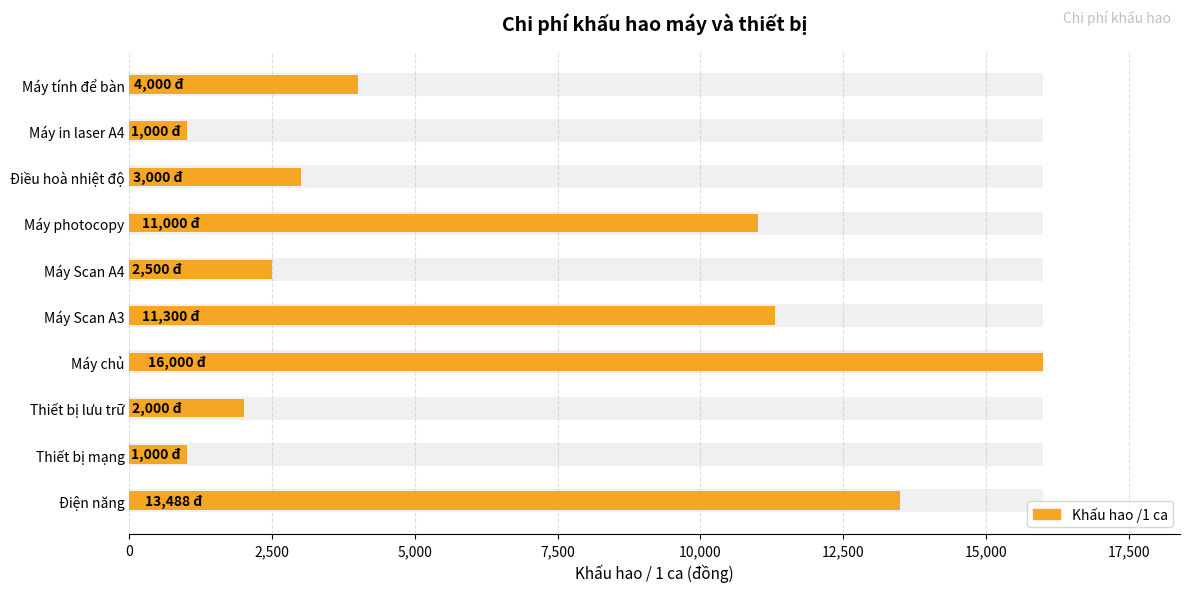

Does the chart contain stacked bars?

No